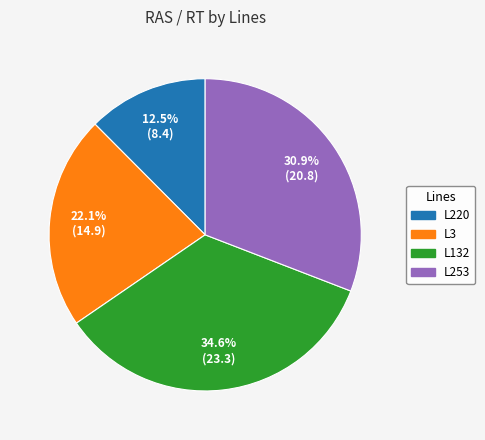

How many segments does this pie chart have?

4